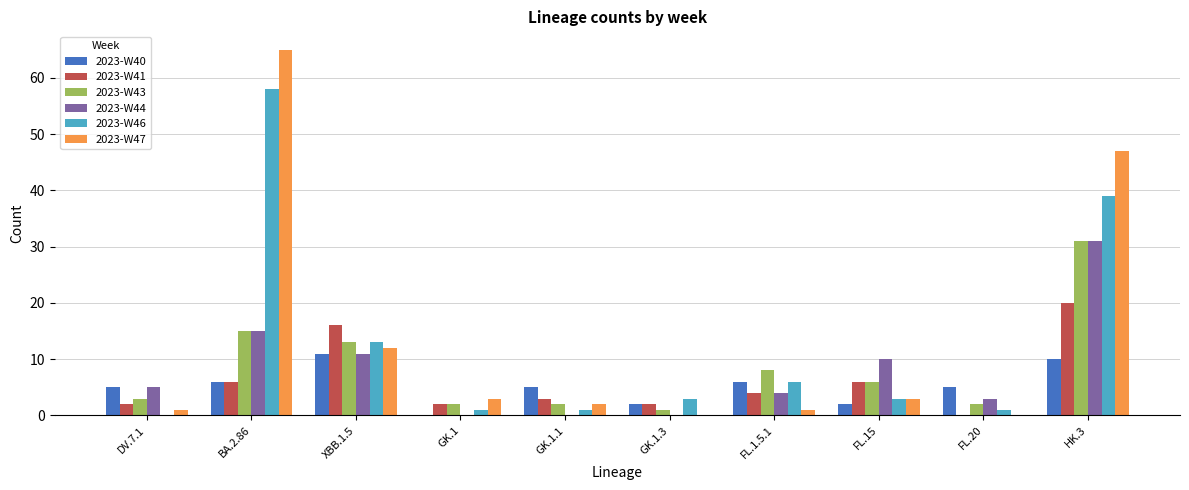

What is the sum of the 2023-W46 values at XBB.1.5 and GK.1?

14